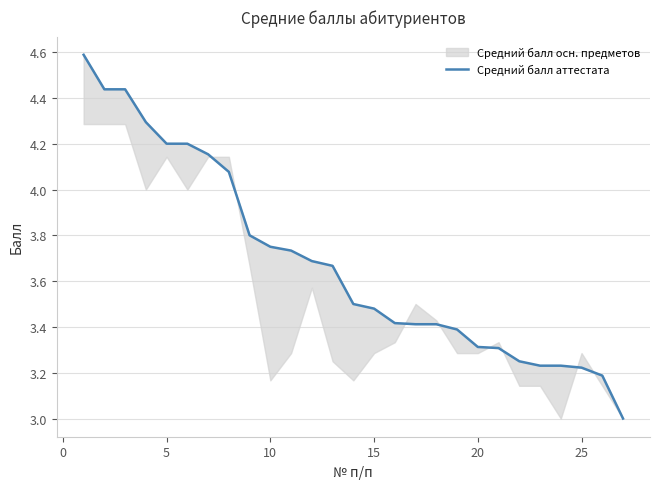

Reading left to right, extract all data points from this chart.

4.6	4.4	4.4	4.3	4.2	4.2	4.2	4.1	3.8	3.8	3.7	3.7	3.7	3.5	3.5	3.4	3.4	3.4	3.4	3.3	3.3	3.2	3.2	3.2	3.2	3.2	3.0